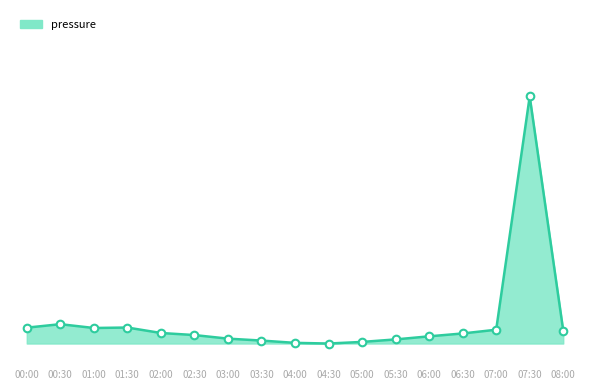

Which has a higher value, 04:30 or 00:30?

00:30